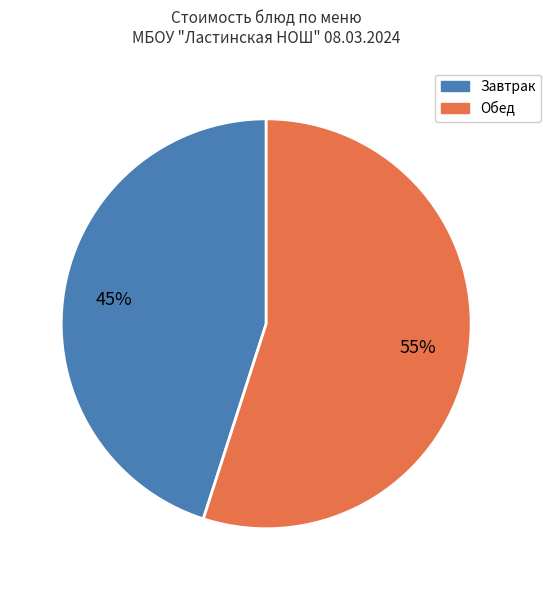

To the nearest percent, what is the difference between the largest and smallest slice percentages?

10%